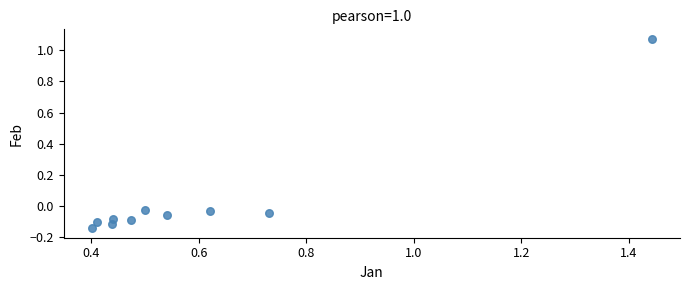

What is the average X value?

0.6